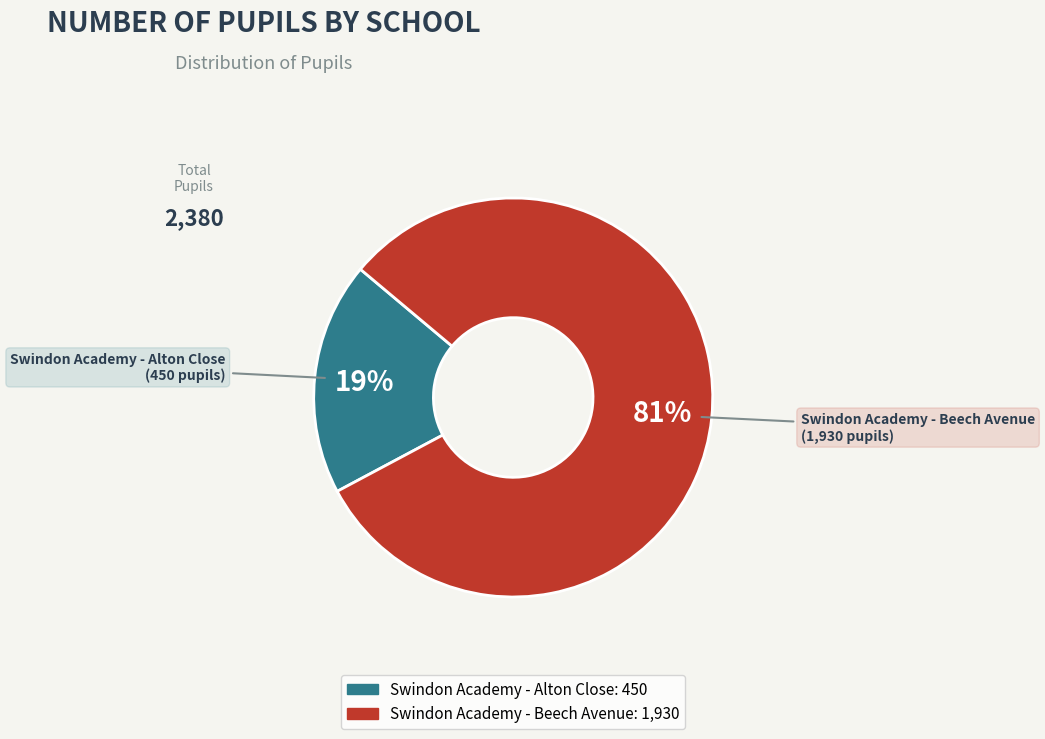

How many segments does this pie chart have?

2